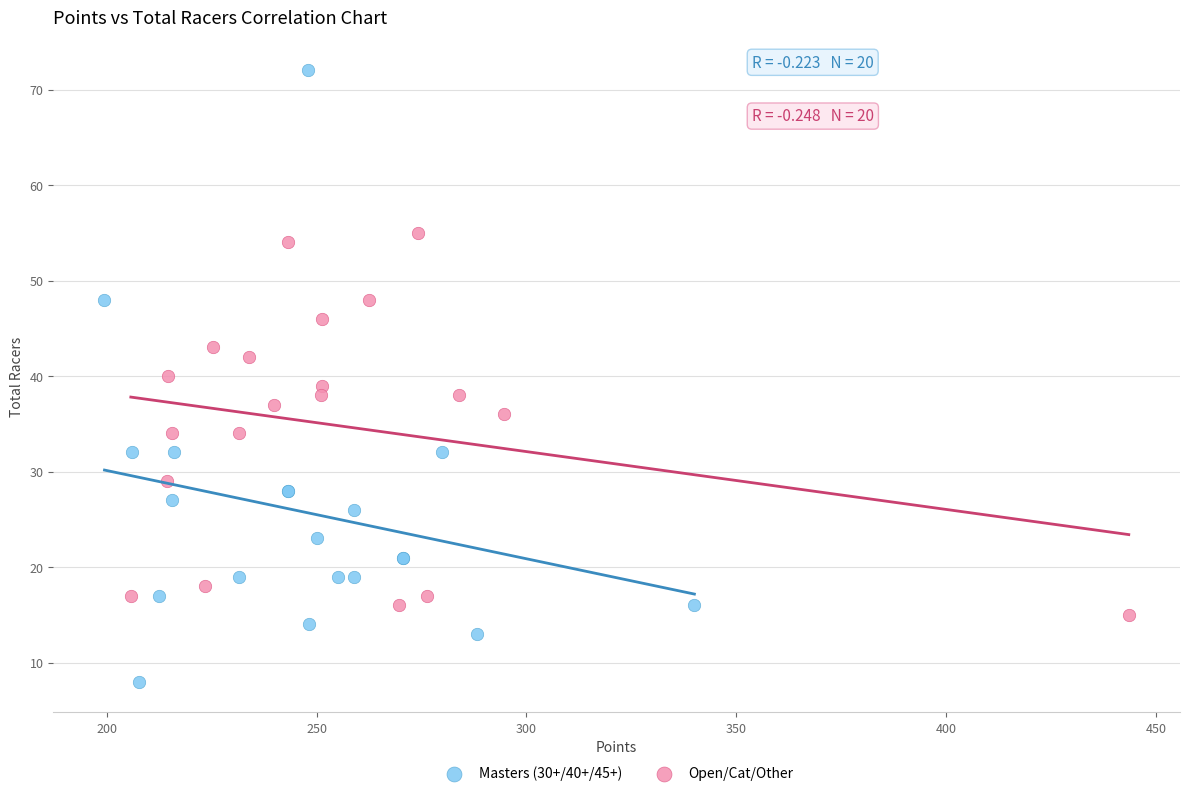

Which series has the largest Y range (max minus min)?

Masters (30+/40+/45+)